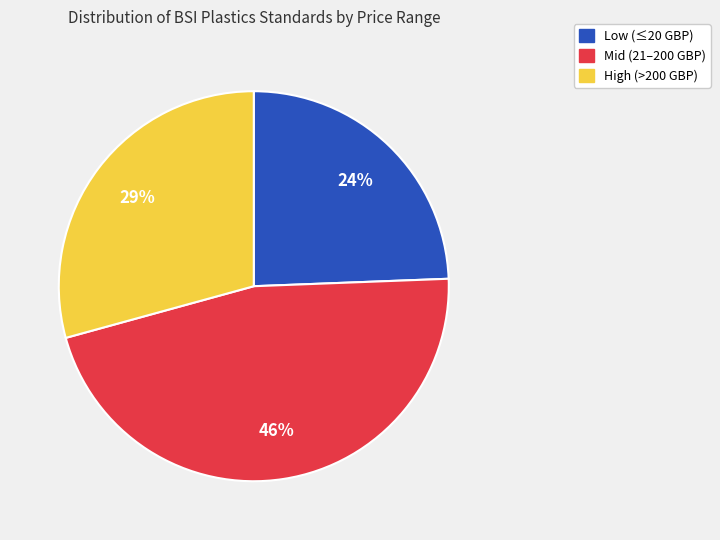

To the nearest percent, what is the average slice percentage?

33%